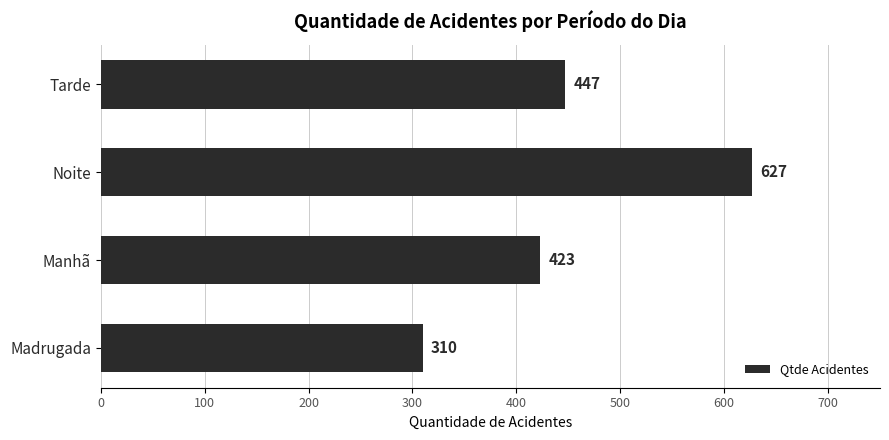

Reading top to bottom, list all the values displayed in this chart.

Tarde=447	Noite=627	Manhã=423	Madrugada=310